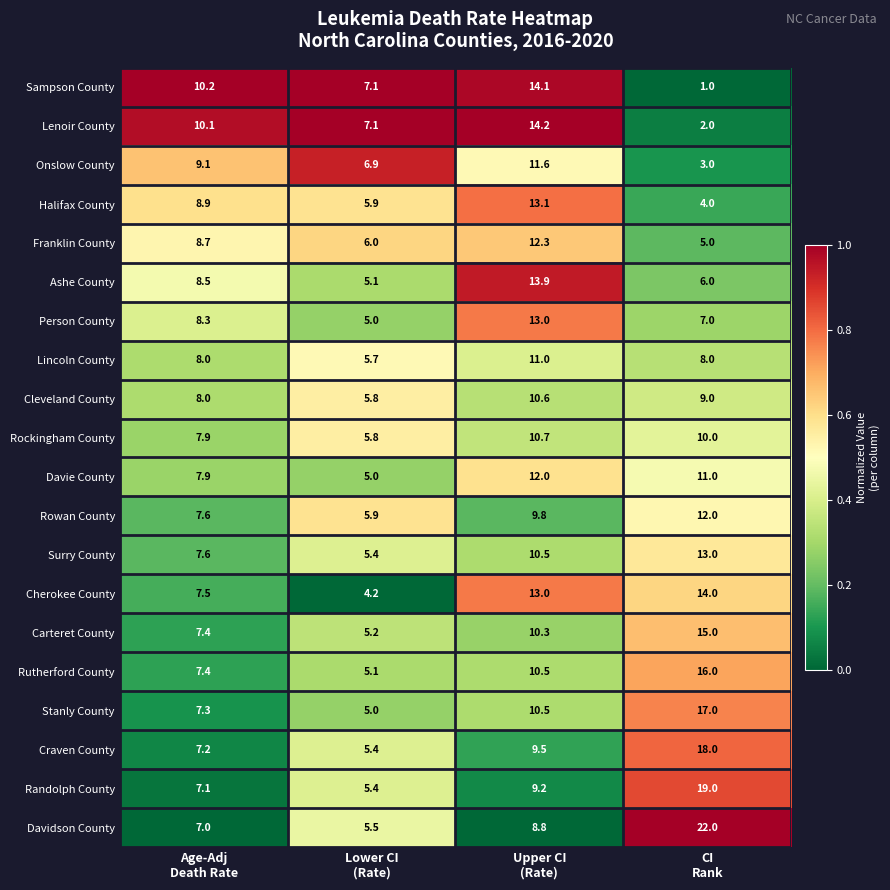

What is the difference between the maximum and minimum values in the Halifax County series?

9.1